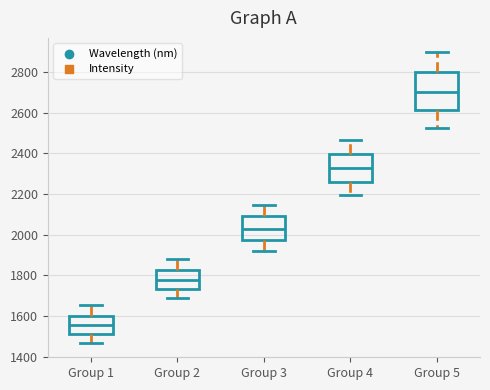

Reading left to right, read every box against the y-axis: the position of its median line, the range the box covers, and the ends of its whiskers. The values are not printed on the chart, so give them approximately, as read against the axis.

Group 1: median 1560, box 1520 to 1600, whiskers 1460 to 1660
Group 2: median 1780, box 1740 to 1820, whiskers 1680 to 1880
Group 3: median 2020, box 1980 to 2080, whiskers 1920 to 2140
Group 4: median 2320, box 2260 to 2400, whiskers 2200 to 2460
Group 5: median 2700, box 2620 to 2800, whiskers 2520 to 2900